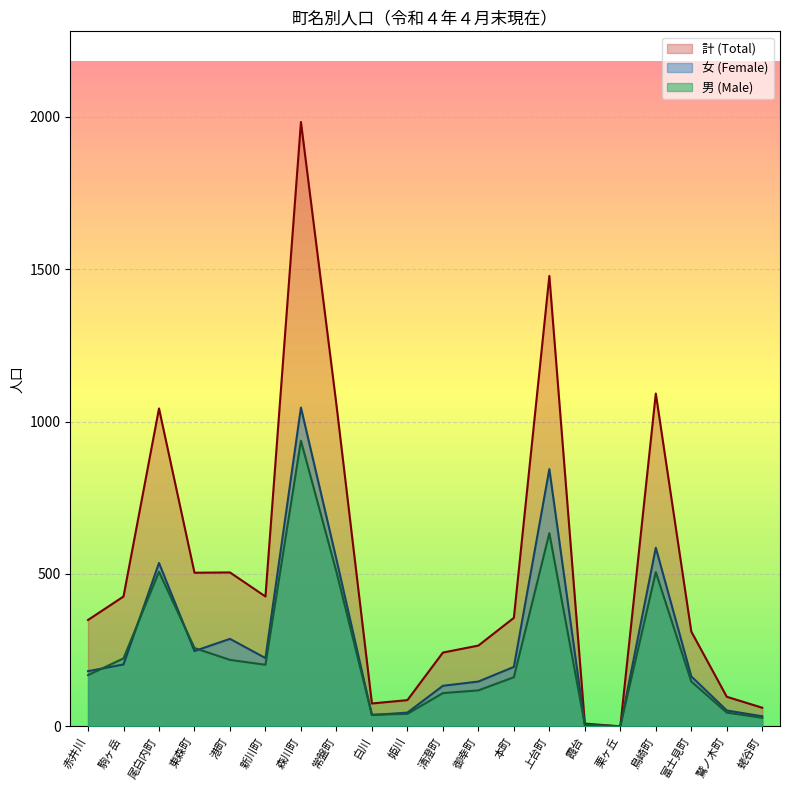

What is the difference between the maximum and second lowest values in the 計 (Total) series?

1974